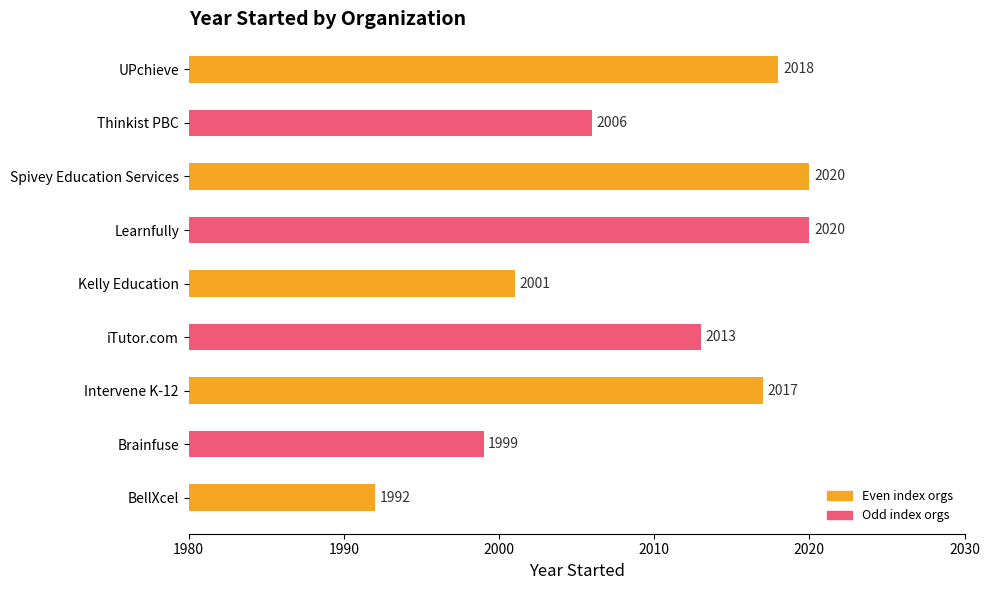

What is the difference between the maximum and second lowest values?

21